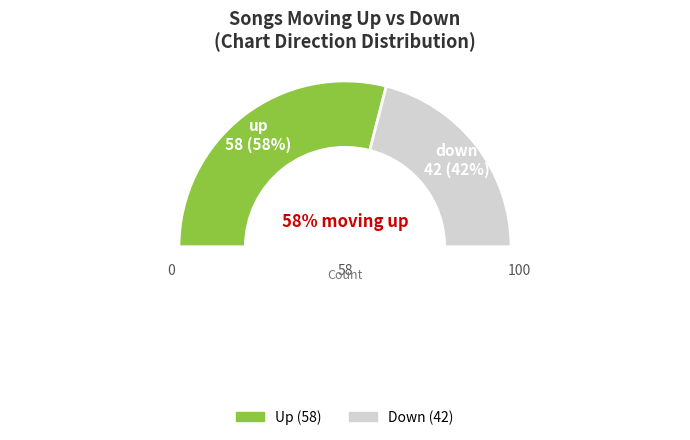

The up slice represents 58% of the pie. True or false?

True